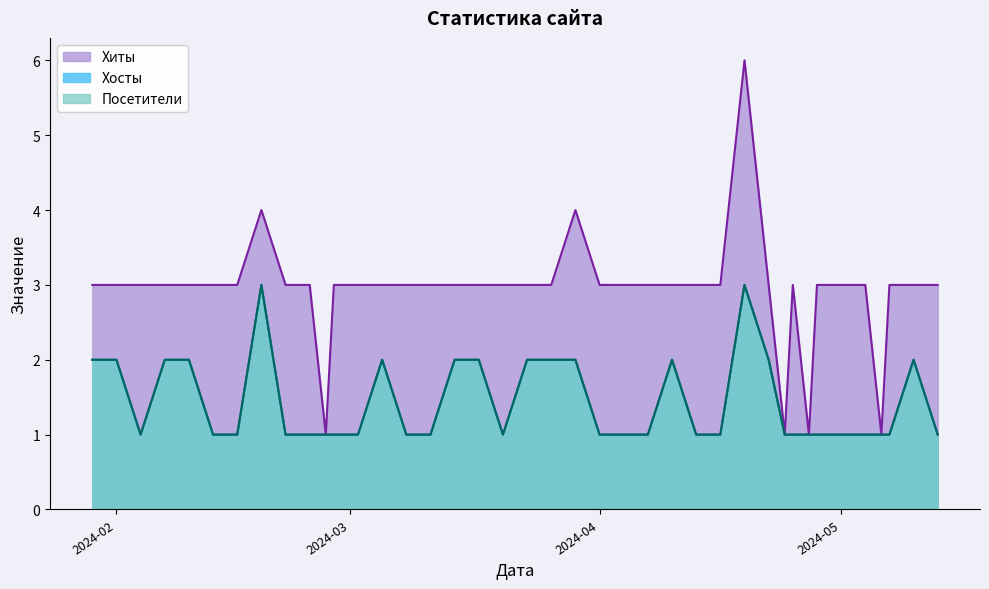

True or false: Хиты and Посетители cross at least once.

False